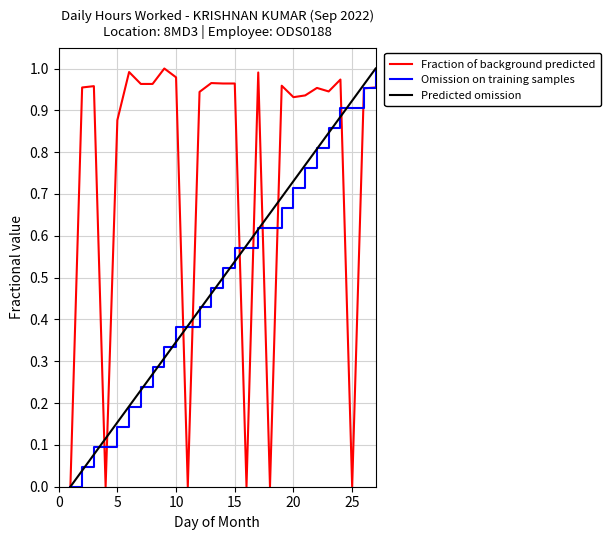

Which series has the largest total across all categories?

Fraction of background predicted